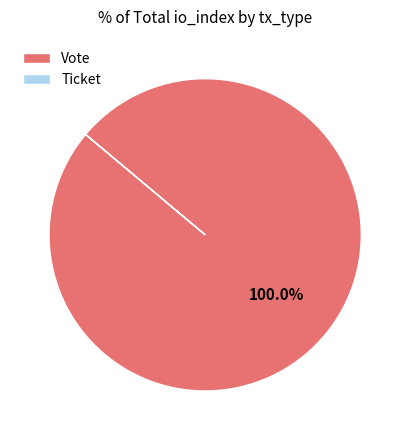

To the nearest percent, what portion does Vote represent?

100%